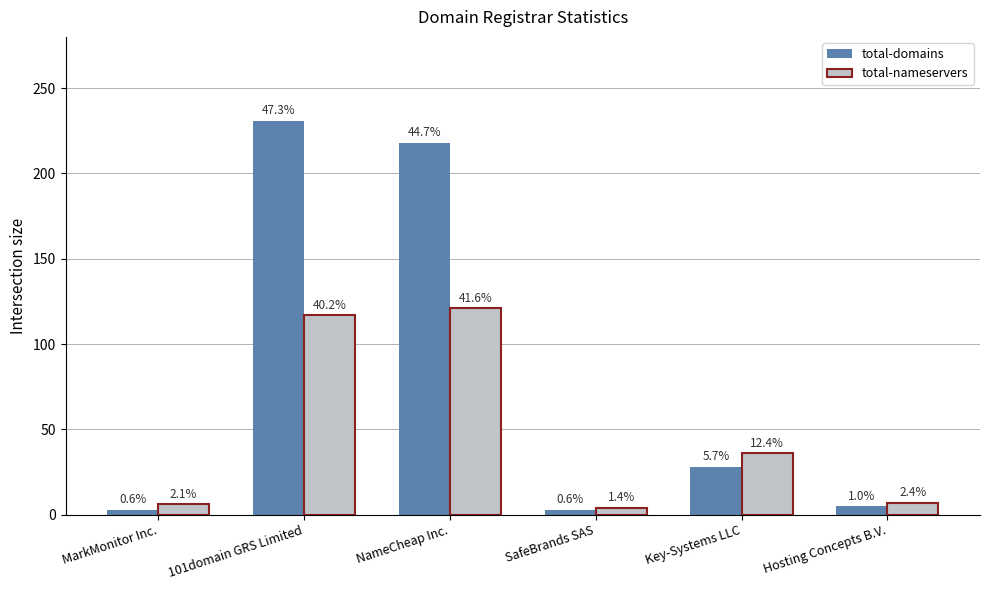

How many groups of bars are there?

6